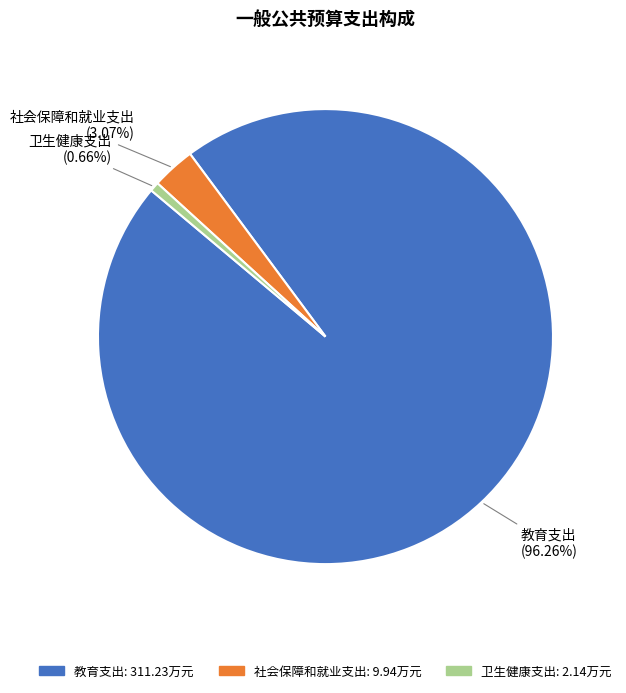

What is the smallest slice in the pie chart?

卫生健康支出